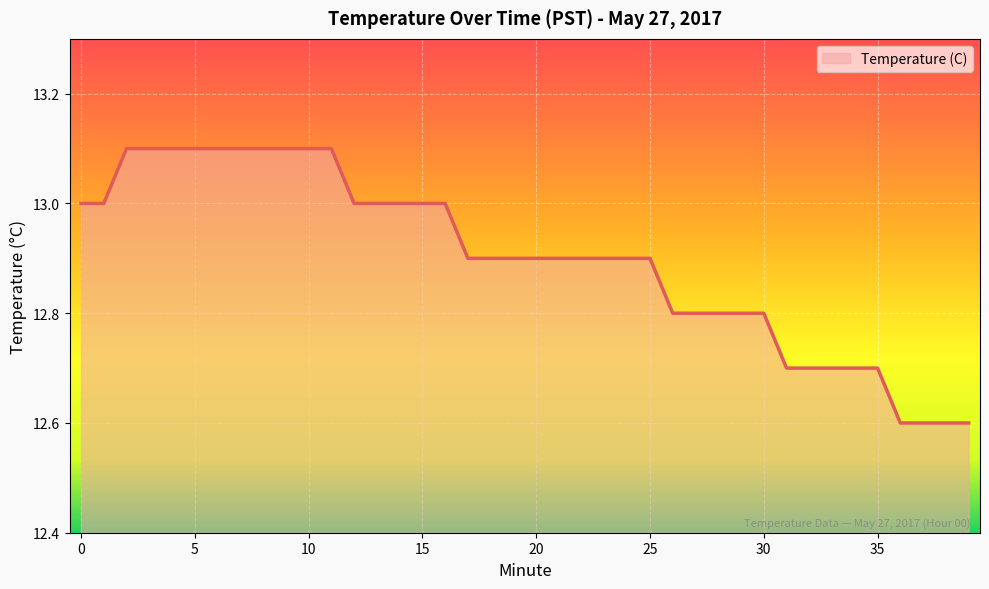

What is the greatest value displayed?

13.1